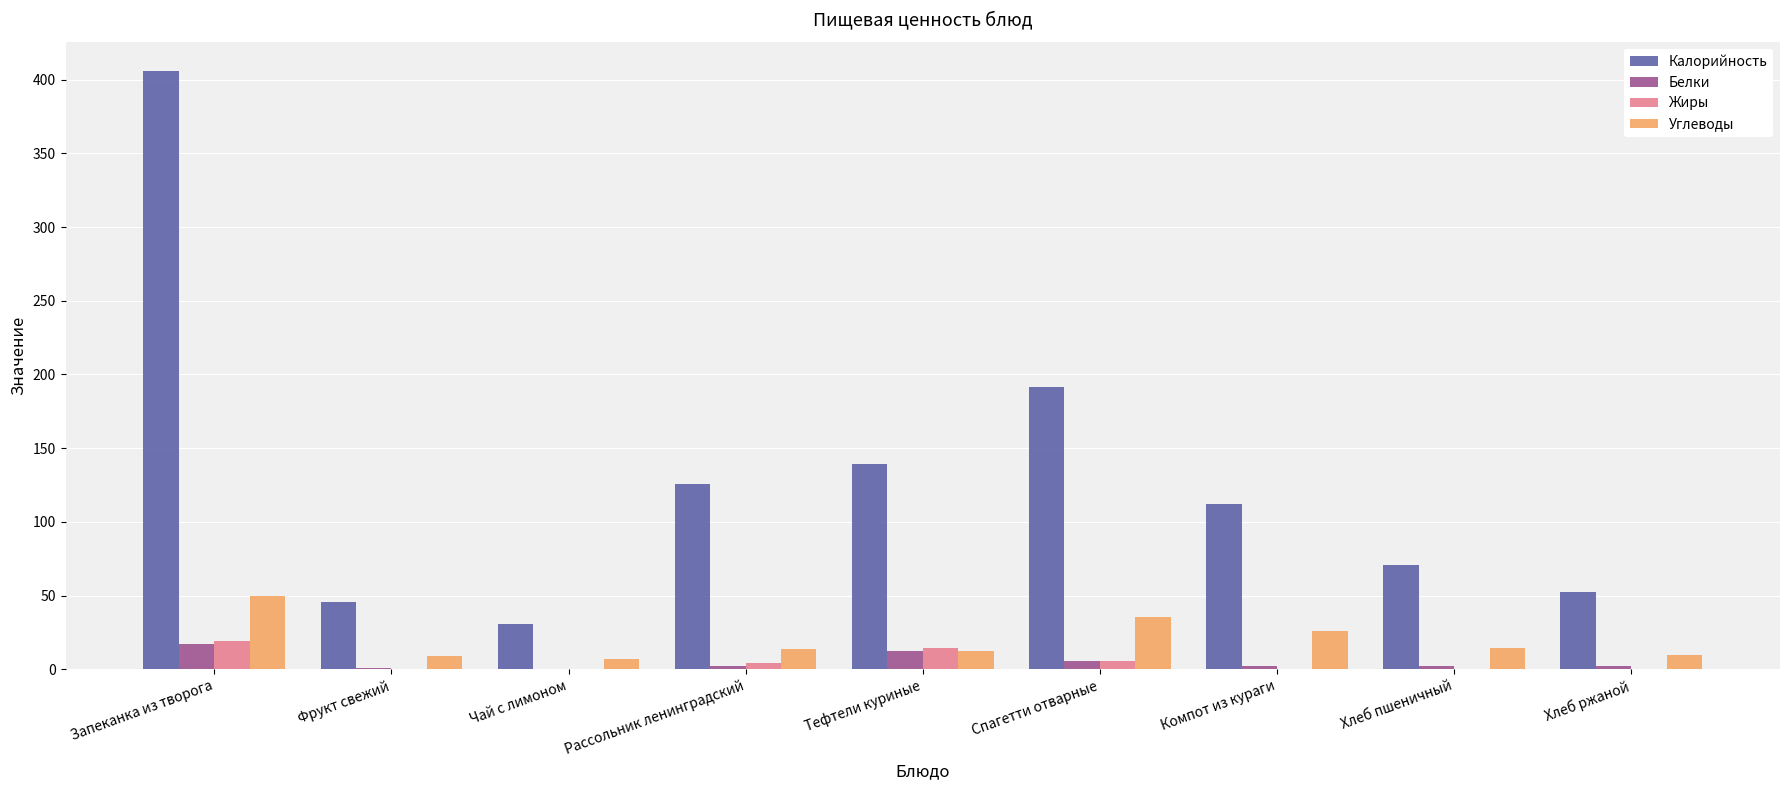

Between Запеканка из творога and Спагетти отварные, which series saw the biggest shift?

Калорийность